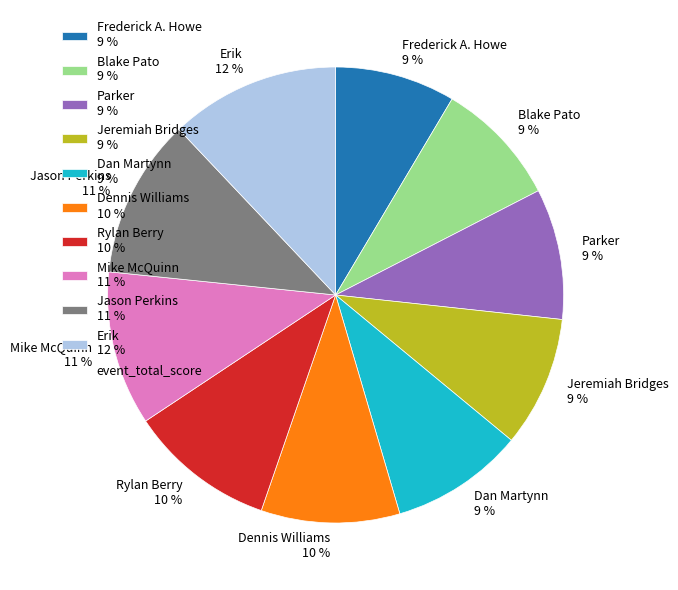

What percentage is the Jeremiah Bridges slice, to the nearest percent?

9%